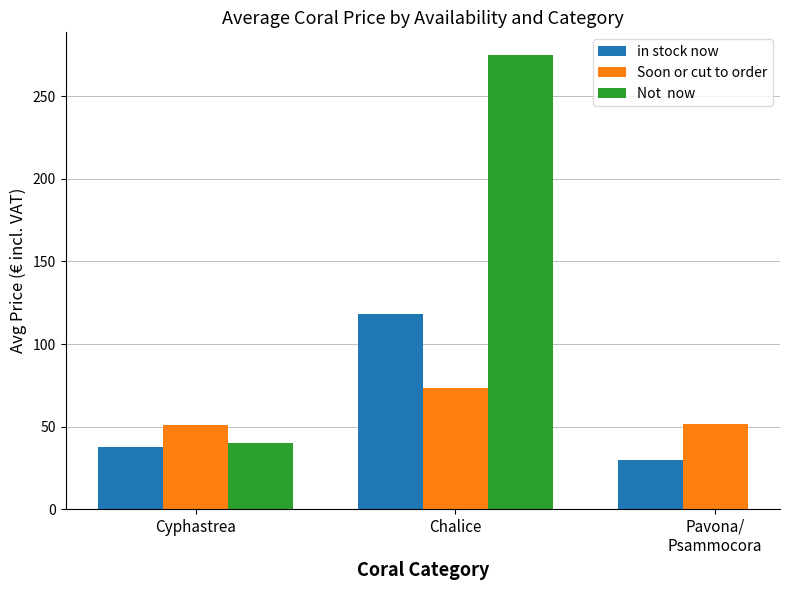

How many data points in Soon or cut to order are less than 51?

1